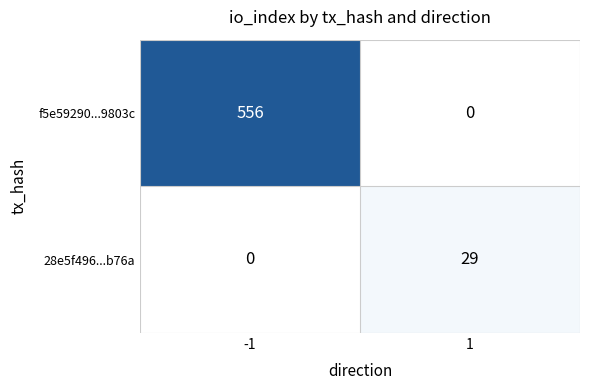

What is the difference between the 28e5f496...b76a values at 1 and -1?

29